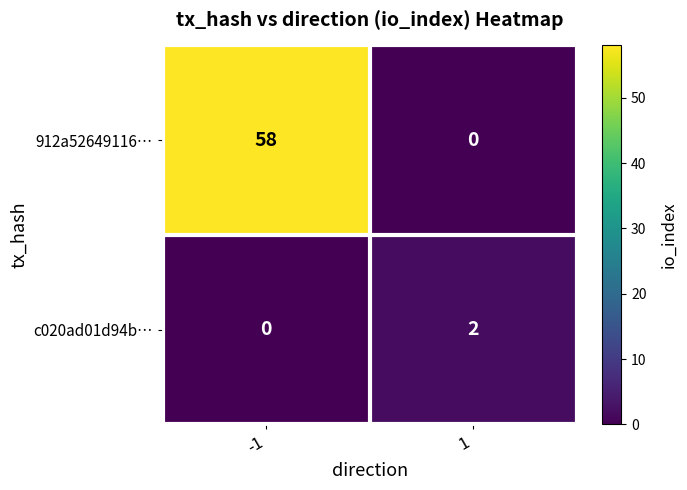

How many positive values does the c020ad01d94b… series have?

1